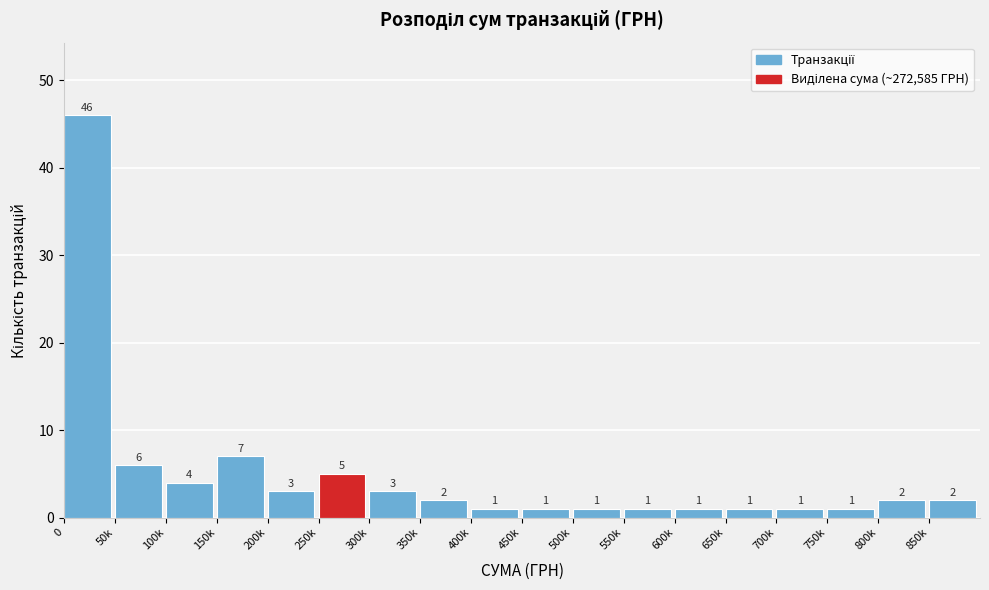

Reading left to right, list all the values displayed in this chart.

0=46	50k=6	100k=4	150k=7	200k=3	250k=5	300k=3	350k=2	400k=1	450k=1	500k=1	550k=1	600k=1	650k=1	700k=1	750k=1	800k=2	850k=2